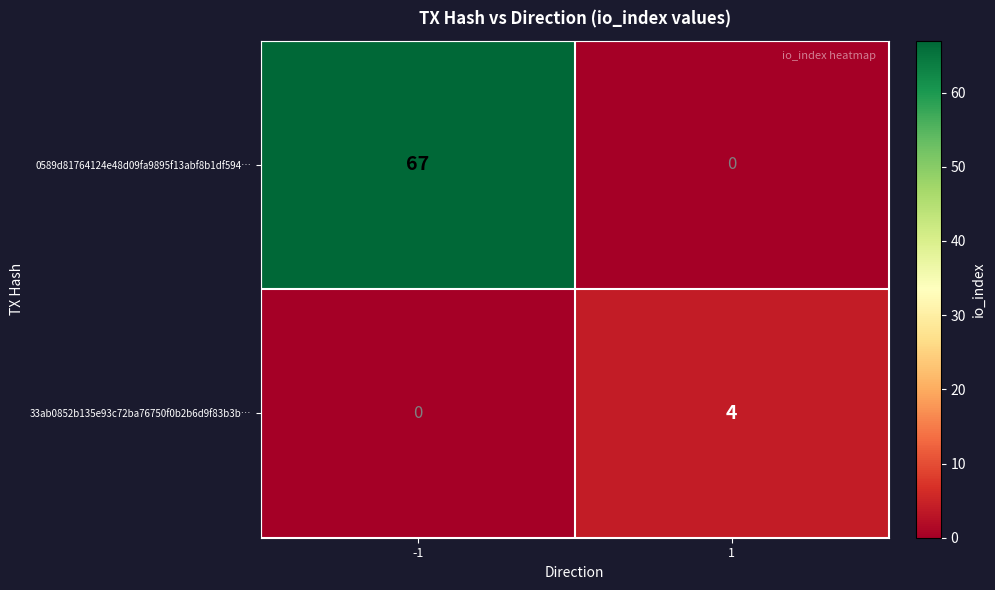

What is the total value across all series at 1?

4